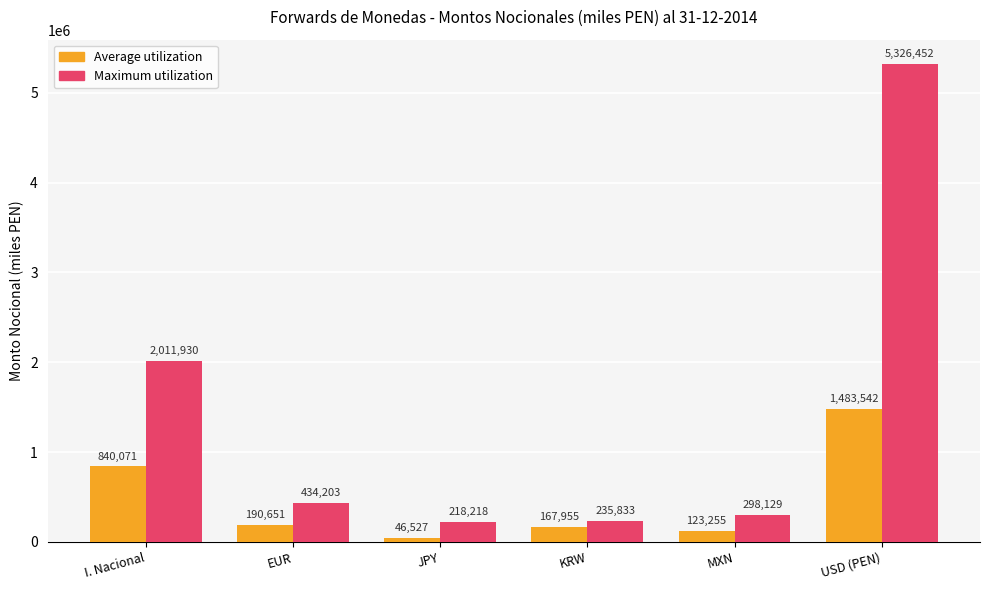

What is the sum of the Maximum utilization values at I. Nacional and JPY?

2230148.0